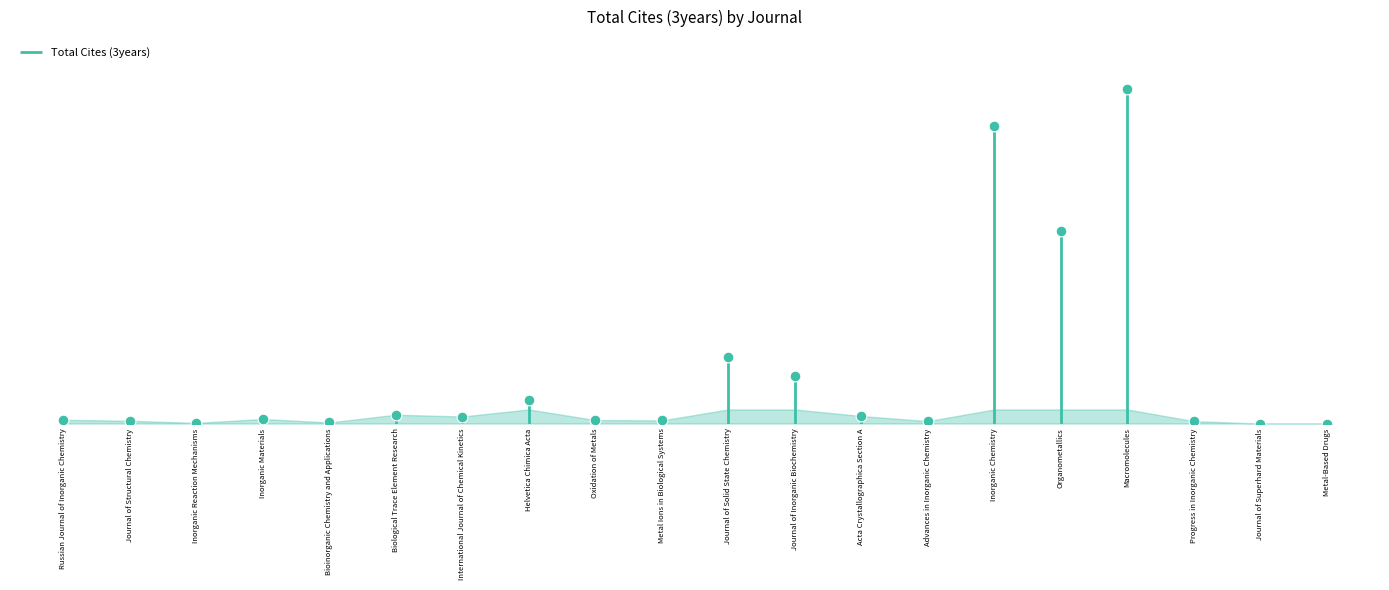

Between Acta Crystallographica Section A and Journal of Structural Chemistry, which is larger?

Acta Crystallographica Section A